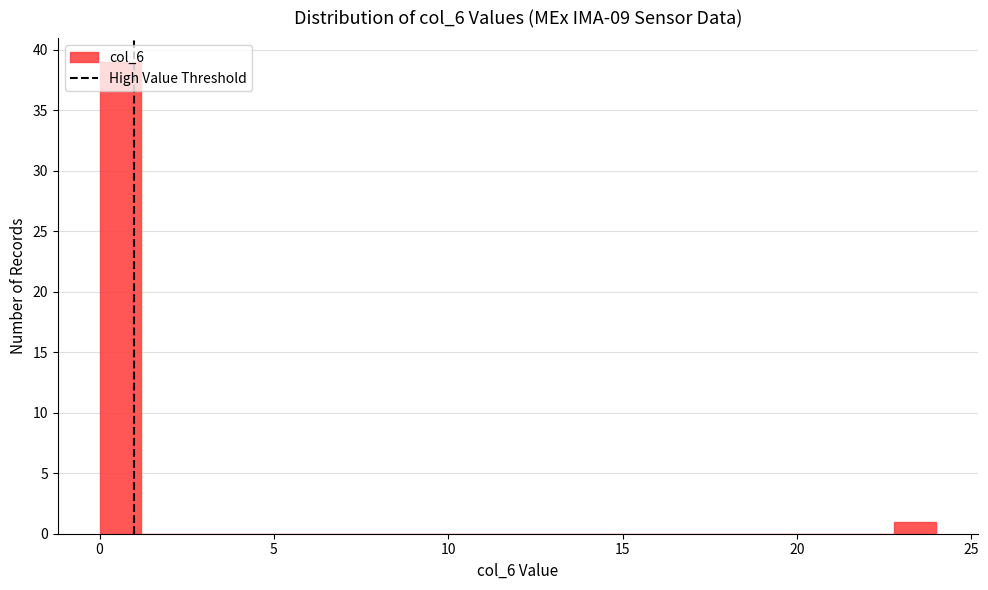

Around what value on the x-axis is the tallest bar? Give the approximate position of its centre, as read against the axis.

0.5